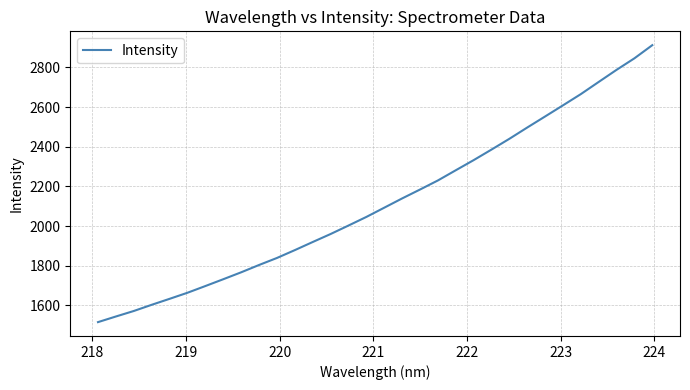

What is the difference between the maximum and minimum values?

1396.3